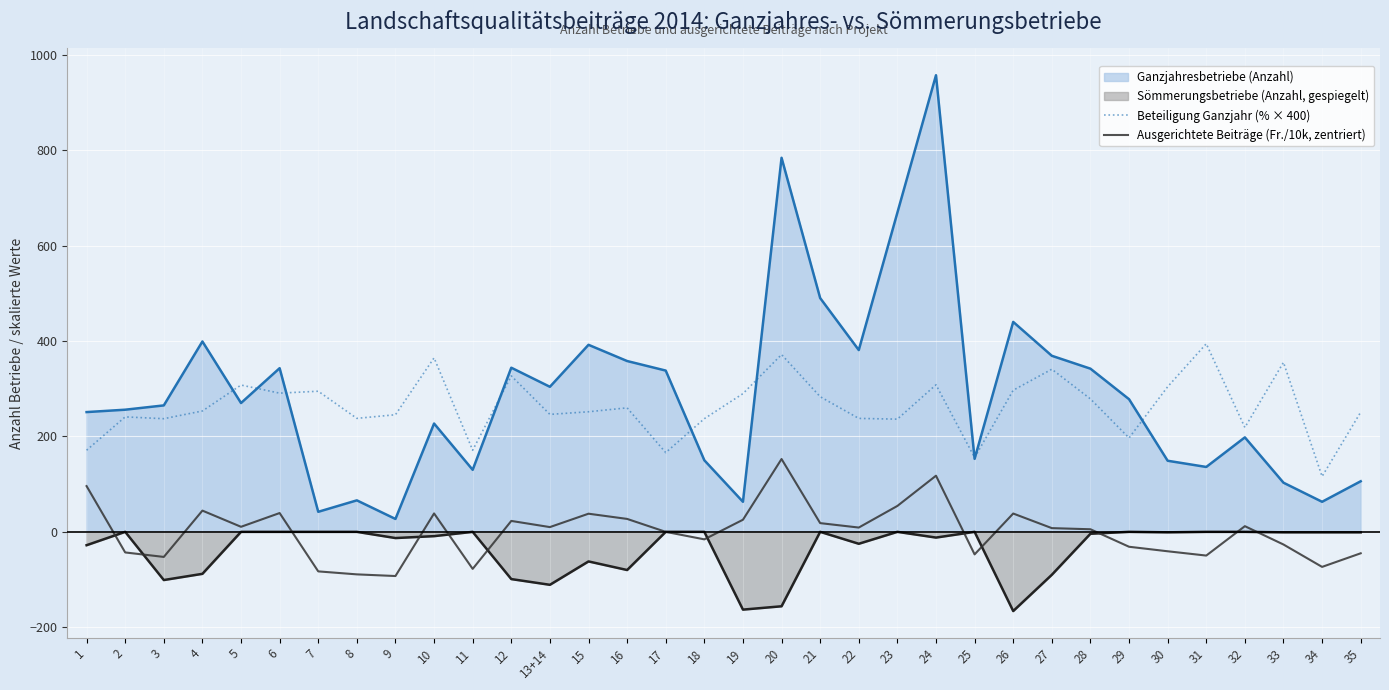

What is the difference between the highest and lowest values at 20?

940.0